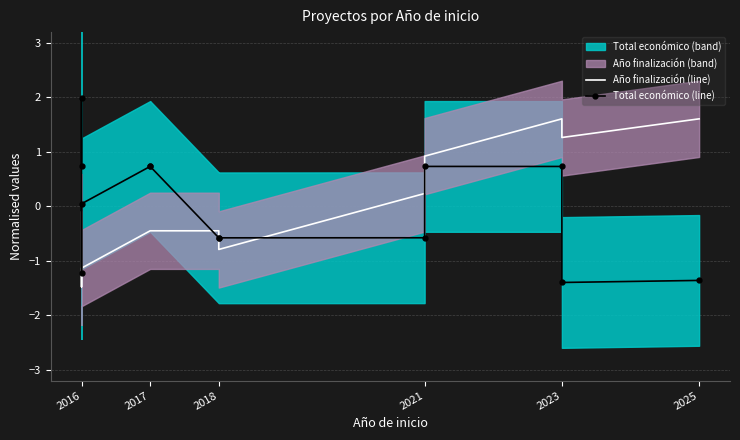

Which series ends up on top after the final intersection of Total económico (line) and Año finalización (line)?

Año finalización (line)